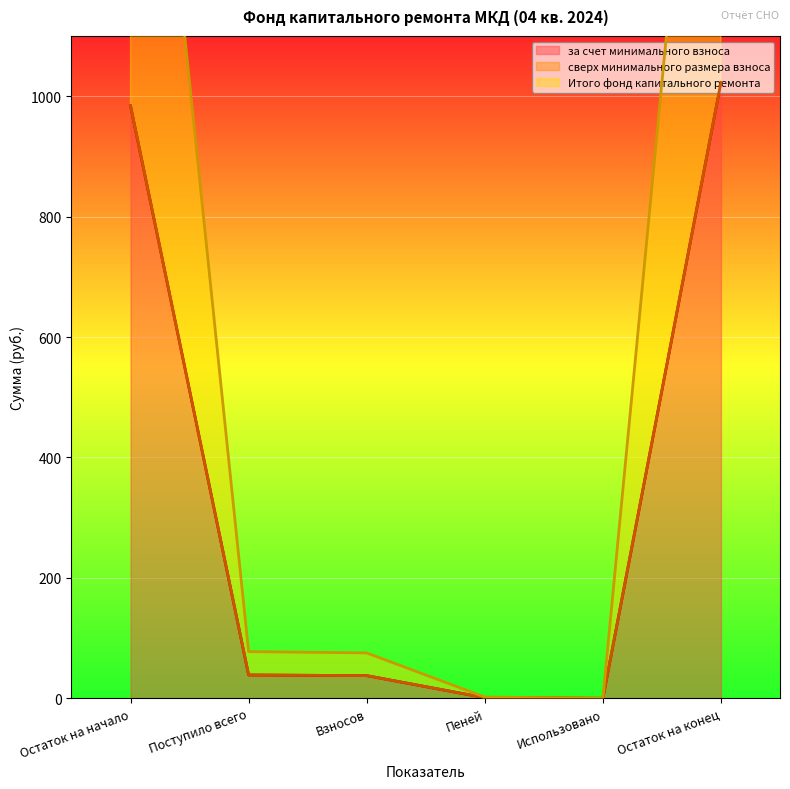

The value of за счет минимального взноса at Остаток на начало is 1294.7. True or false?

False